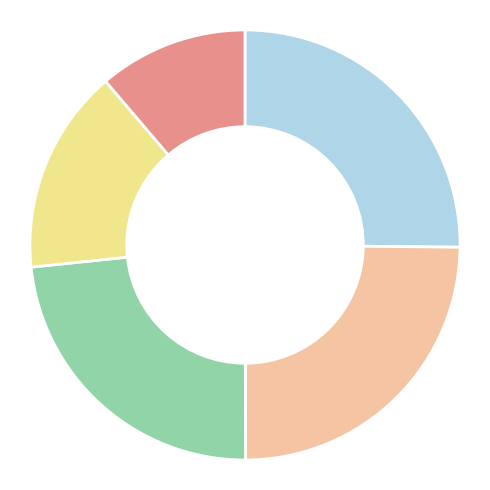

Is there a majority slice in this chart?

No